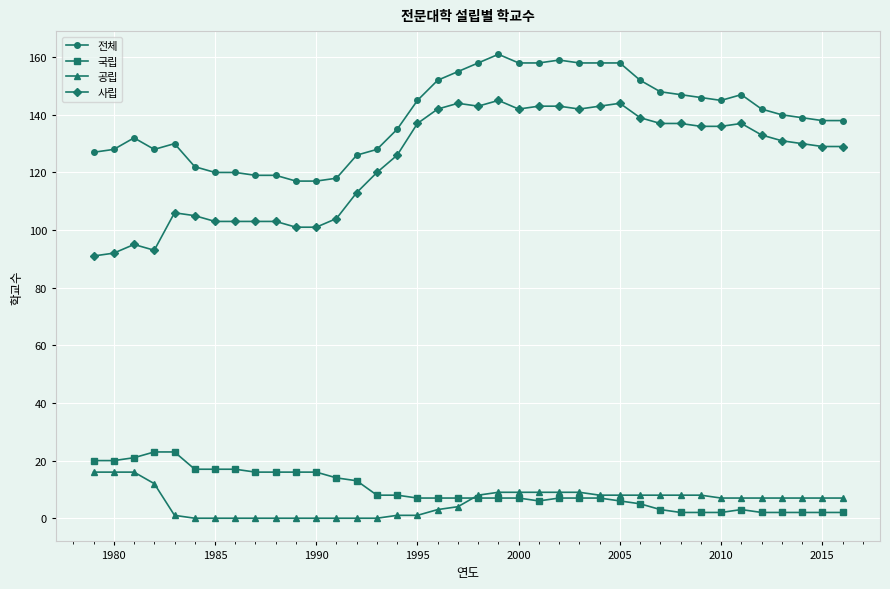

Count the number of categories in the chart.

38